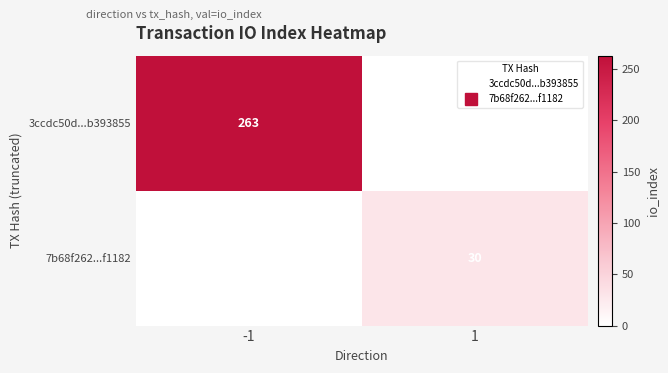

Rank the series at 1 from lowest to highest value.

3ccdc50d...b393855, 7b68f262...f1182